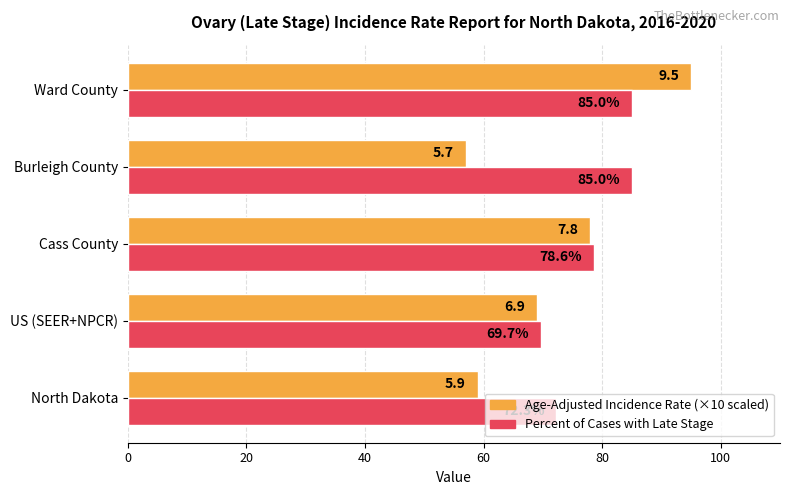

Which category has the highest value across all series?

Ward County